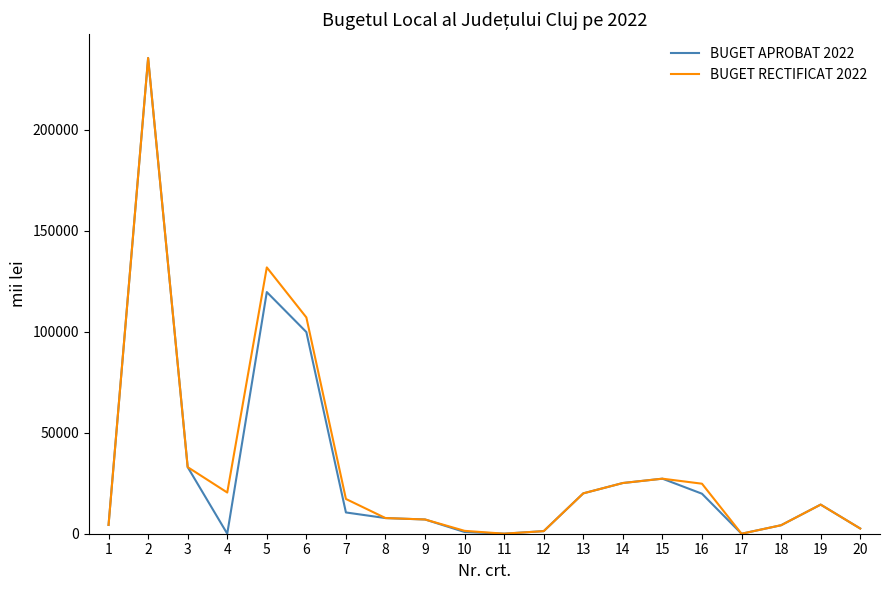

What is the approximate value of BUGET APROBAT 2022 at 10?

849.0